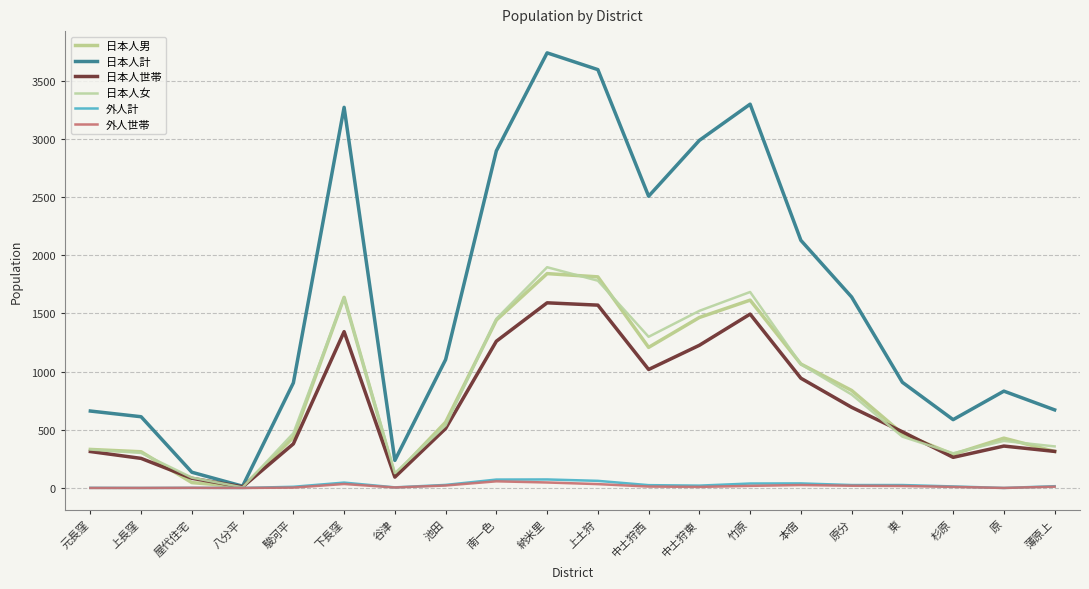

Does the chart display data point markers on the line(s)?

No